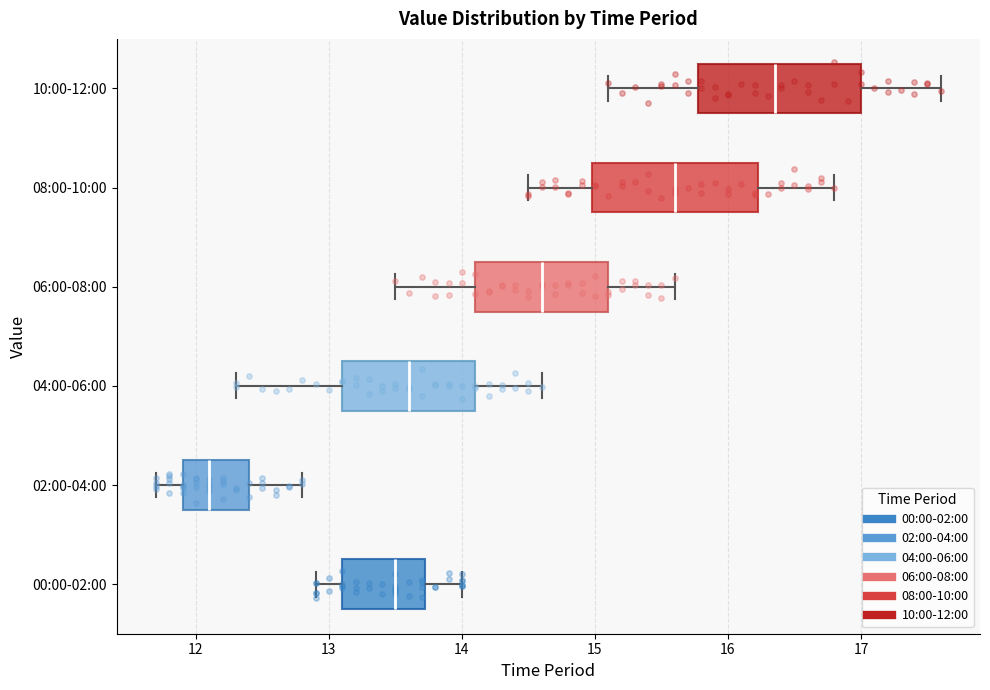

Reading bottom to top, transcribe this box plot: for each box, give where its median line is, the range the box spans, and where its two whiskers end, as read against the x-axis. The values are not printed on the chart, so give them approximately, as read against the axis.

00:00-02:00: median 13.5, box 13.1 to 13.7, whiskers 12.9 to 14.0
02:00-04:00: median 12.1, box 11.9 to 12.4, whiskers 11.7 to 12.8
04:00-06:00: median 13.6, box 13.1 to 14.1, whiskers 12.3 to 14.6
06:00-08:00: median 14.6, box 14.1 to 15.1, whiskers 13.5 to 15.6
08:00-10:00: median 15.6, box 15.0 to 16.2, whiskers 14.5 to 16.8
10:00-12:00: median 16.4, box 15.8 to 17.0, whiskers 15.1 to 17.6